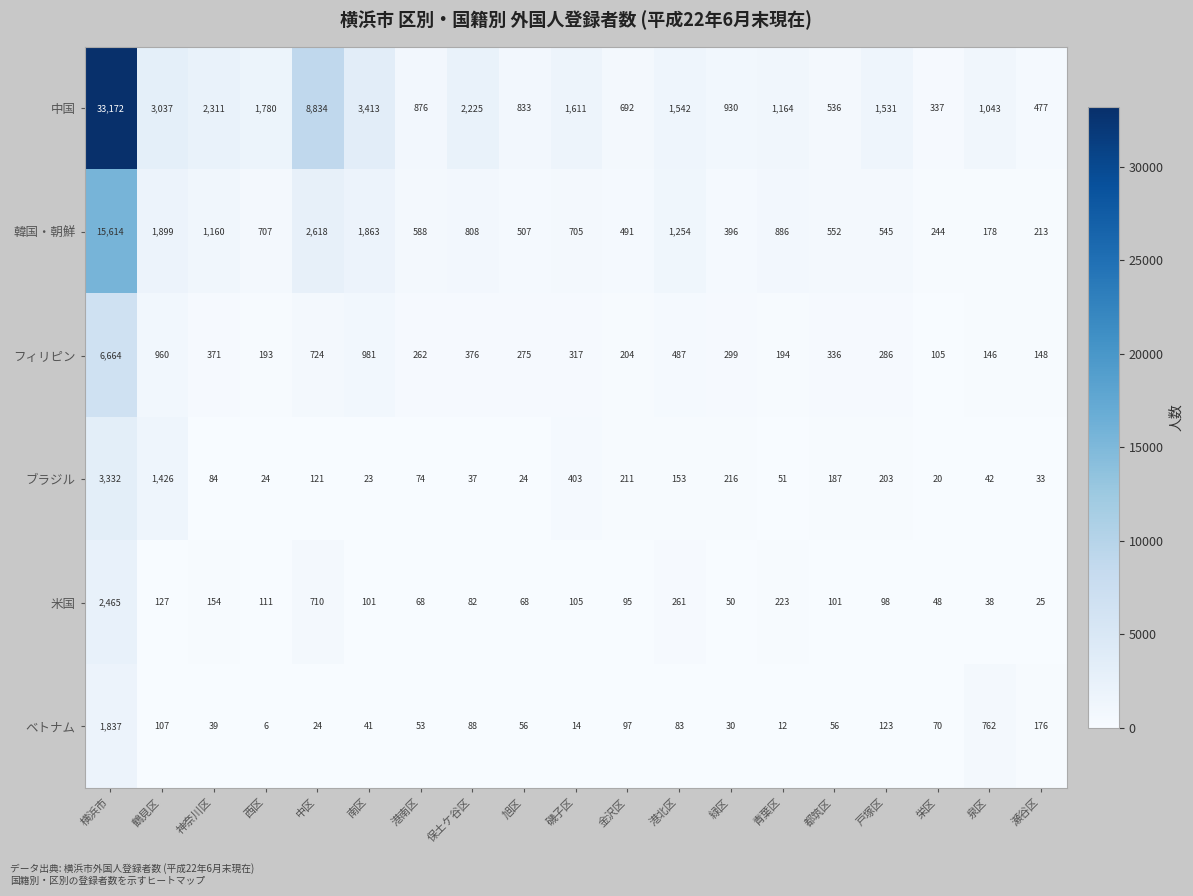

What value does the 中国 series have at 鶴見区, to the nearest 100?

3000